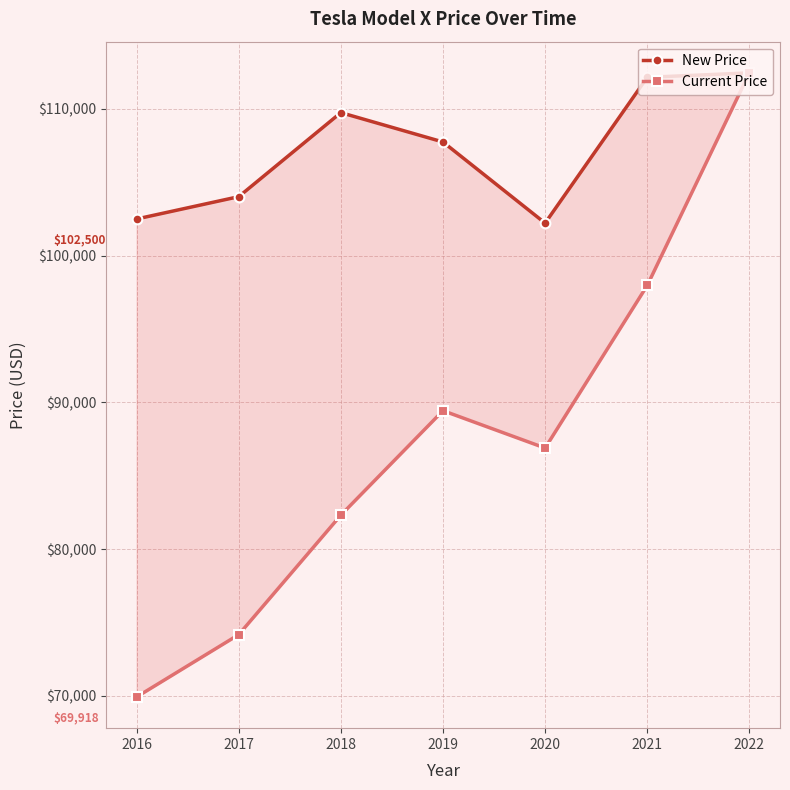

How many values in the New Price series are below 107750?

3